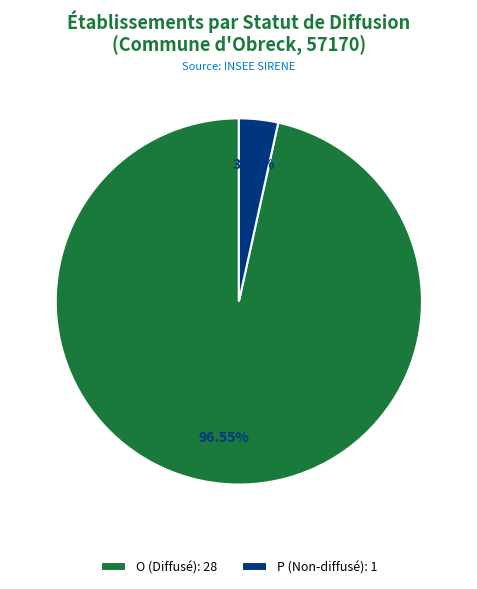

Rank the categories by value from lowest to highest.

P, O